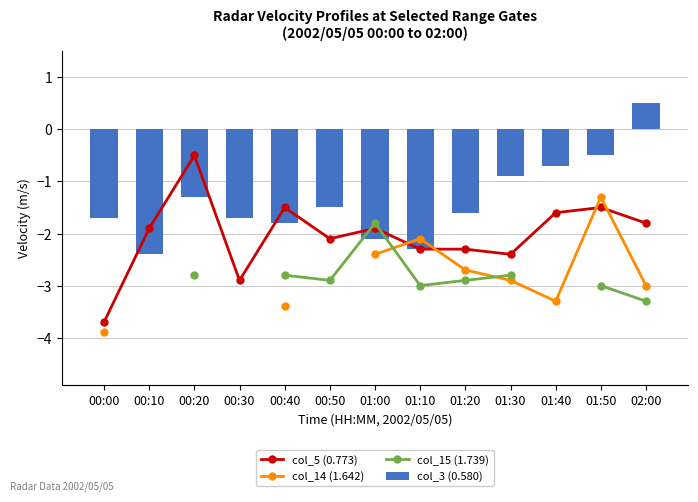

Where does the col_3 (0.580) series first go above -1?

01:30